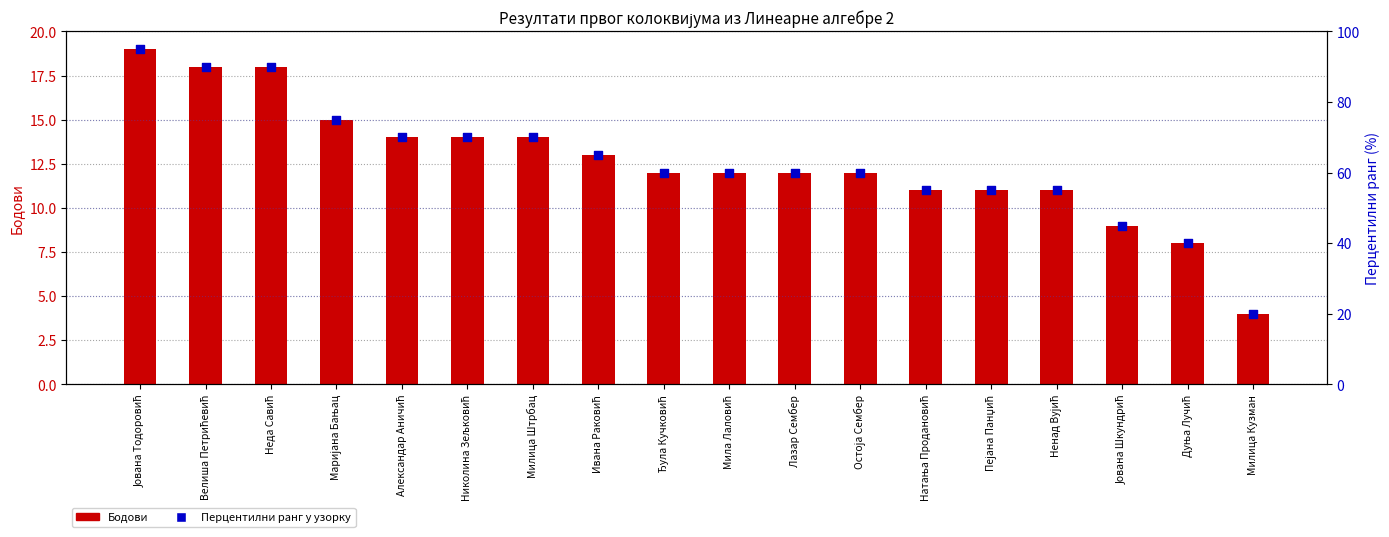

What are all the series names shown in the legend?

Бодови, Перцентилни ранг у узорку